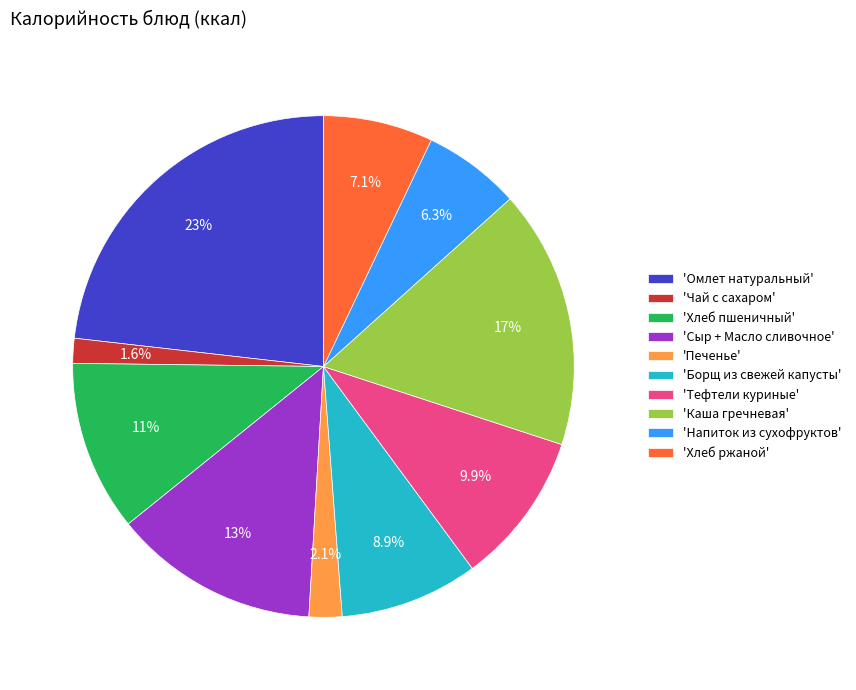

Does any single category account for the majority?

No